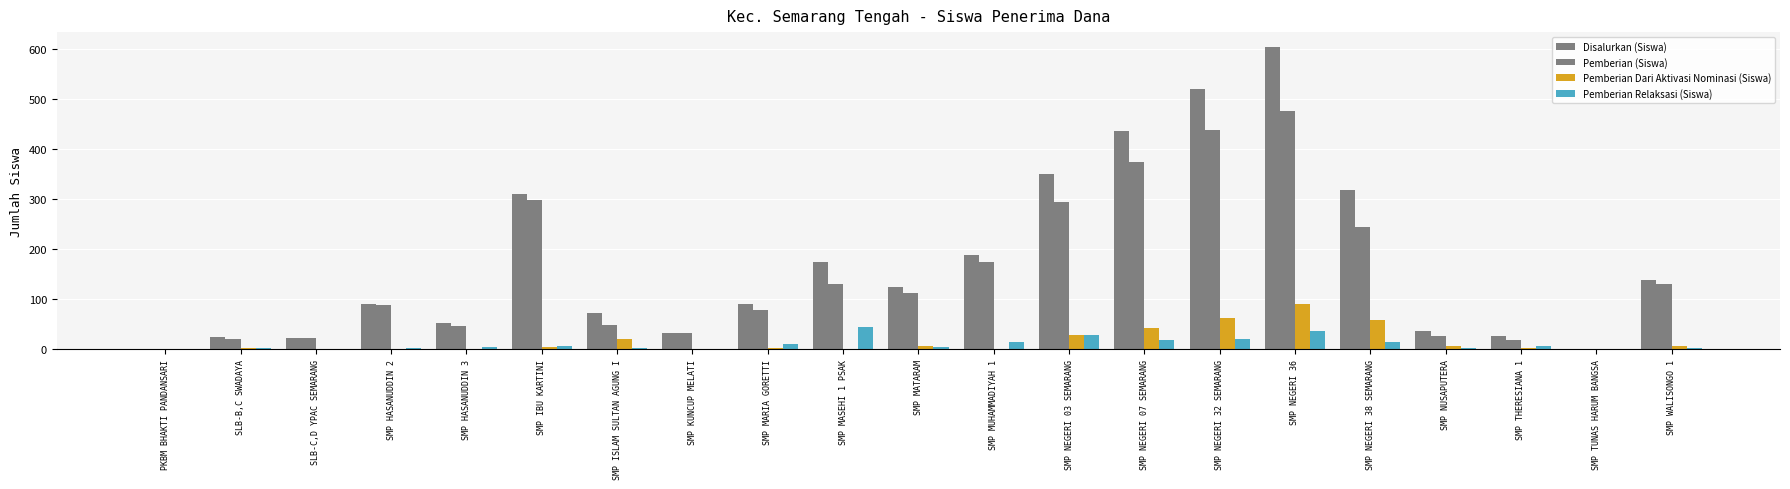

Are the bars grouped side by side (vs. stacked)?

Yes